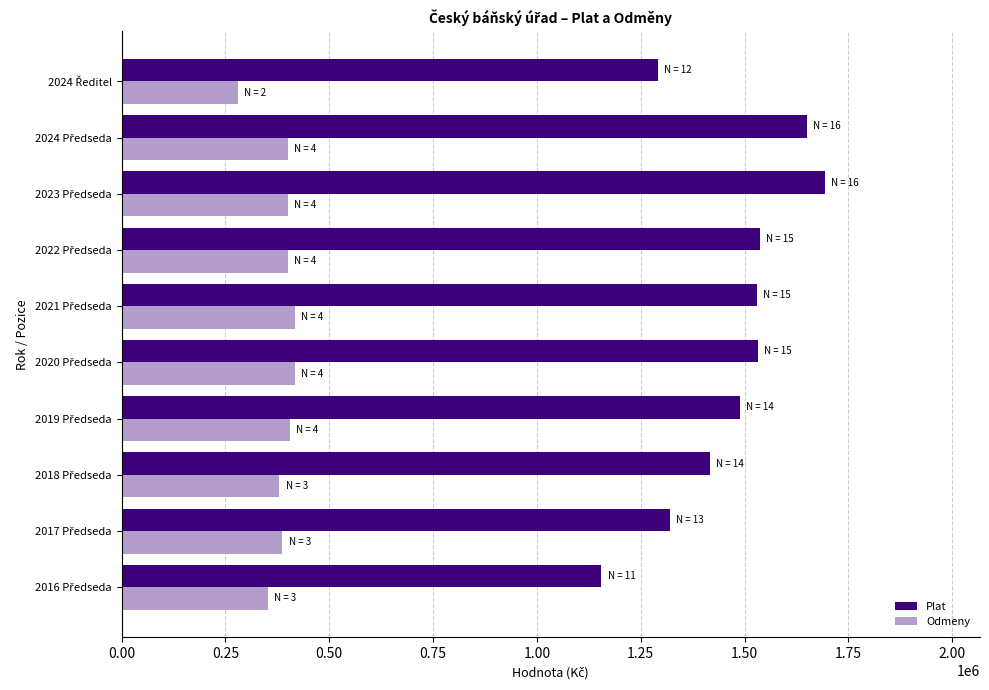

List the series in order of their overall mean, lowest first.

Odmeny, Plat